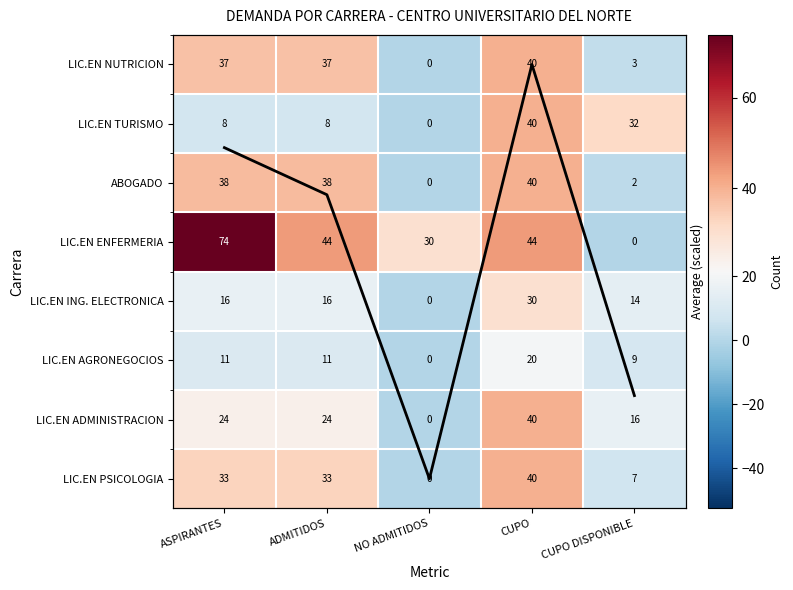

What is the spread (max minus min) of values at ASPIRANTES?

68.4